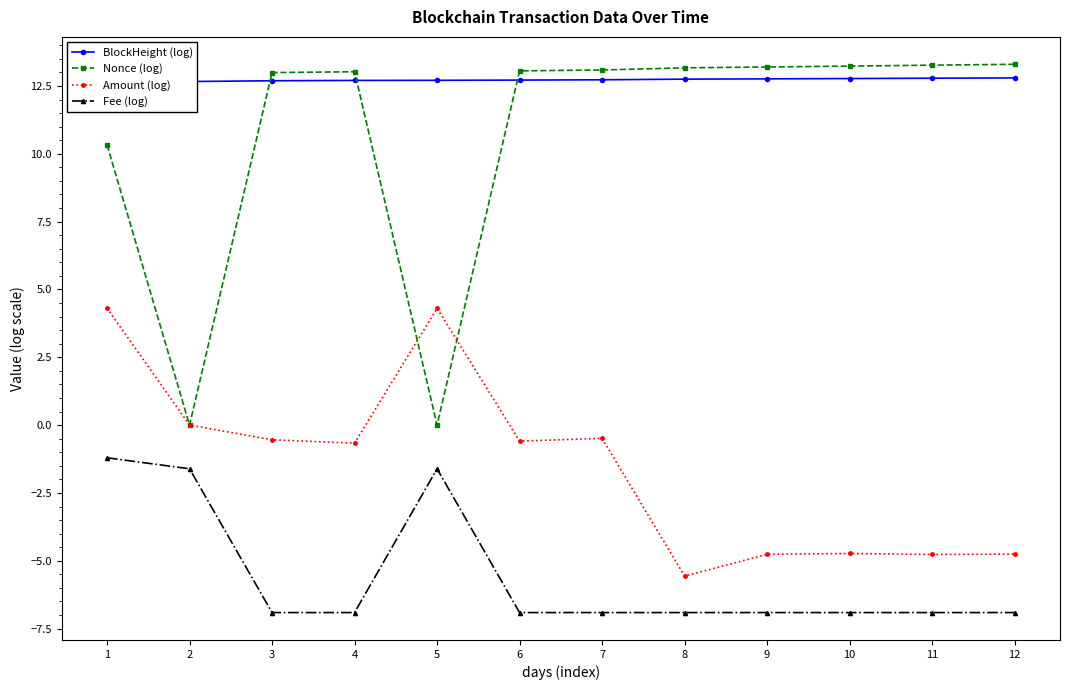

At which category is the sum across all series the highest?

1